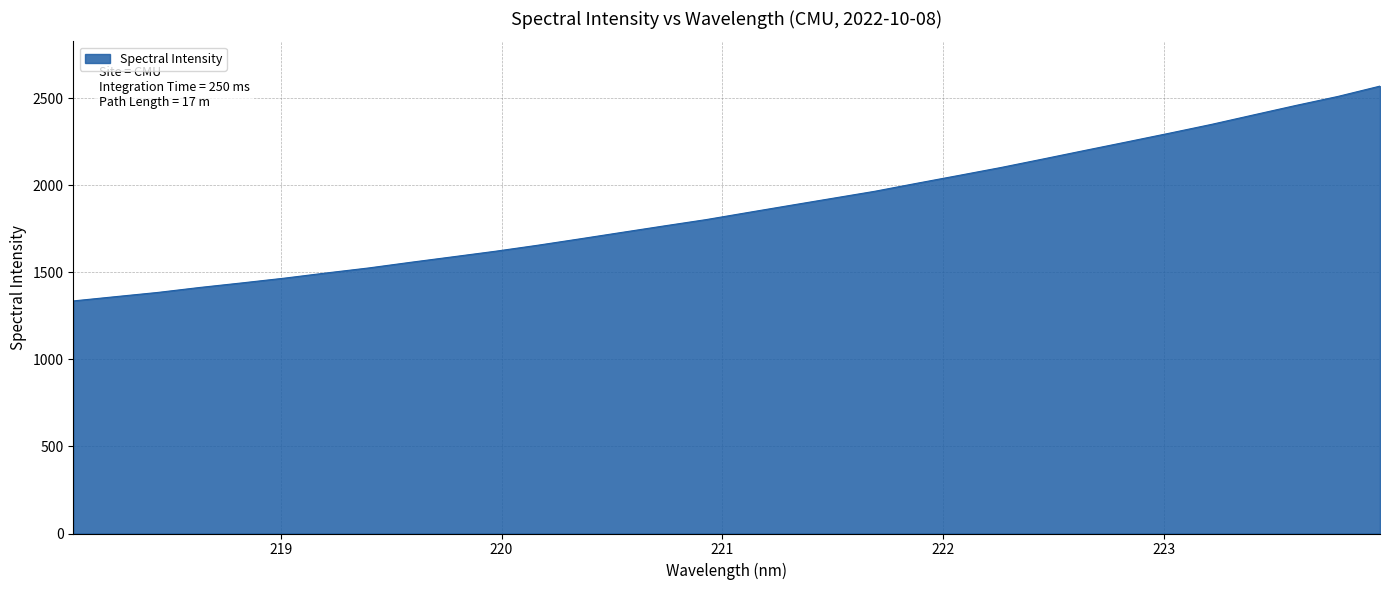

What is the maximum value shown in the chart?

2569.2